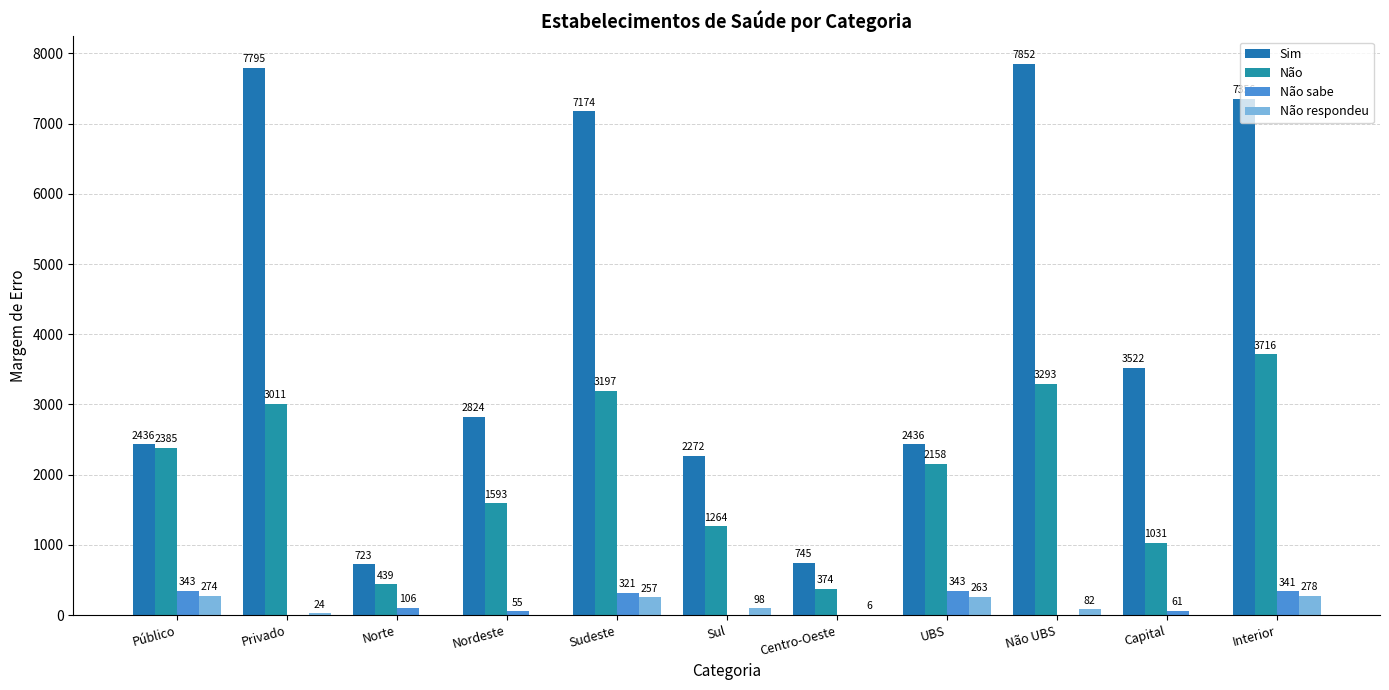

At which label does Sim first exceed 2824?

Privado